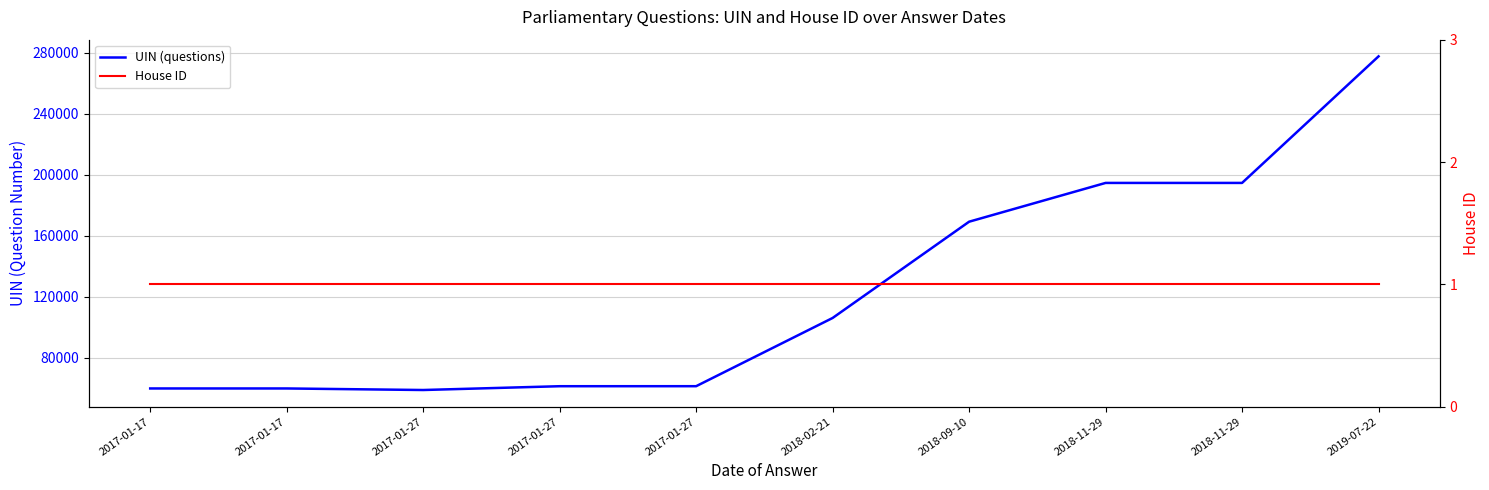

What is the sum of all UIN (questions) values?

1243439